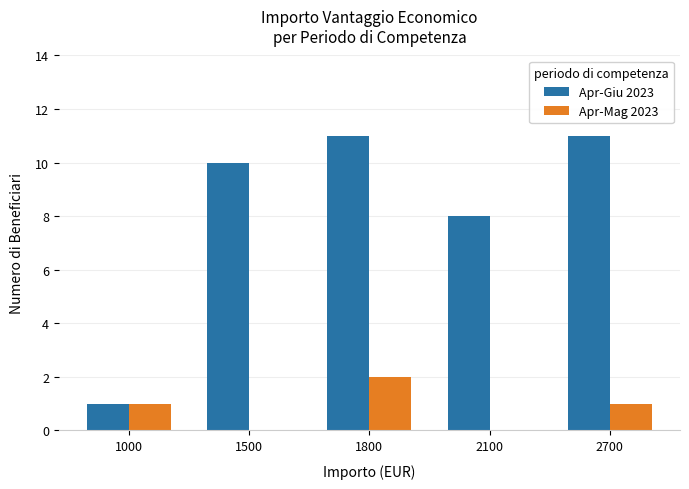

Between 2100 and 2700, which series saw the biggest shift?

Apr-Giu 2023